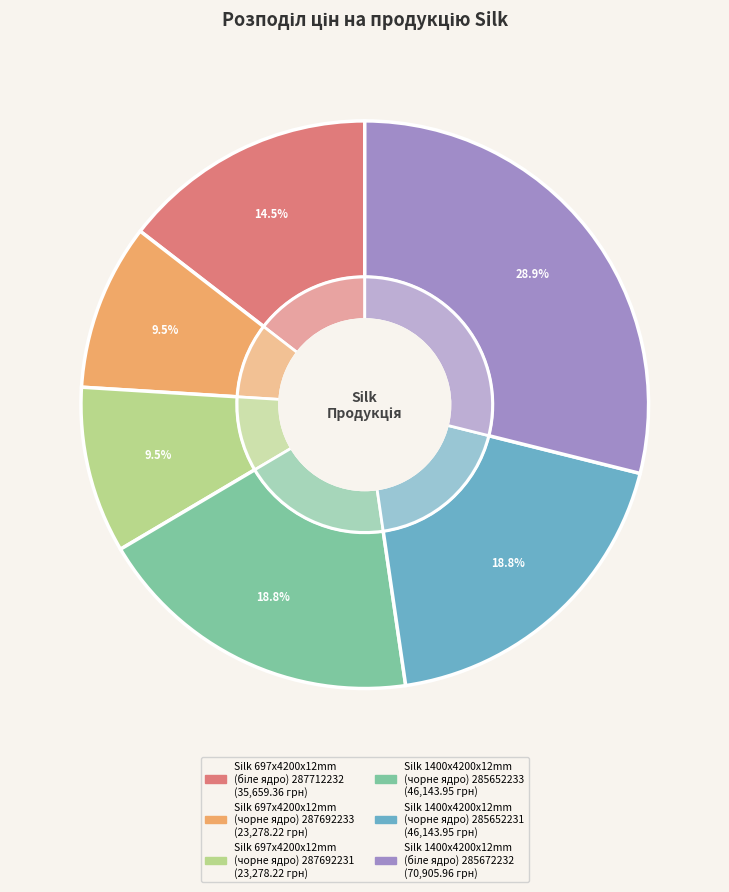

Count the number of slices in the pie.

6